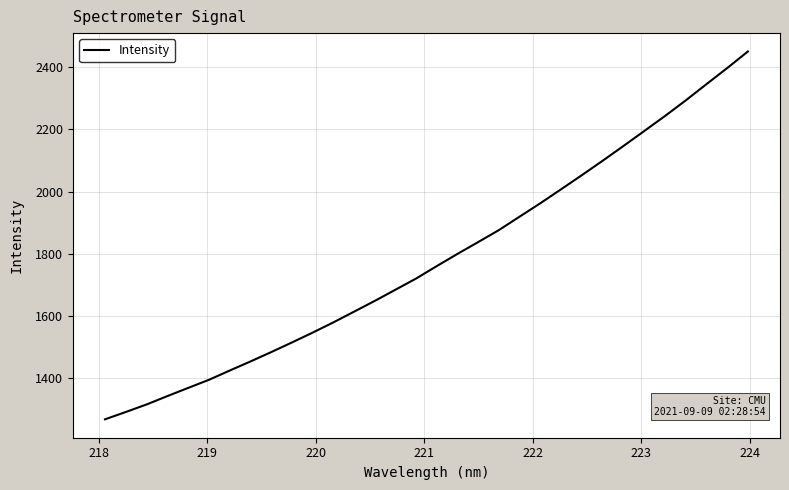

How many lines are shown in the chart?

1